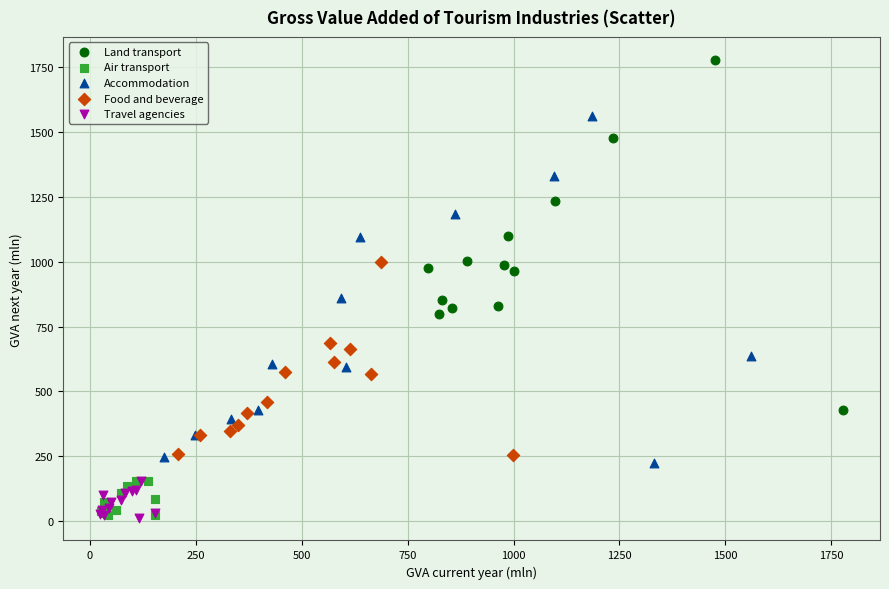

Which series contains the highest Y value?

Land transport